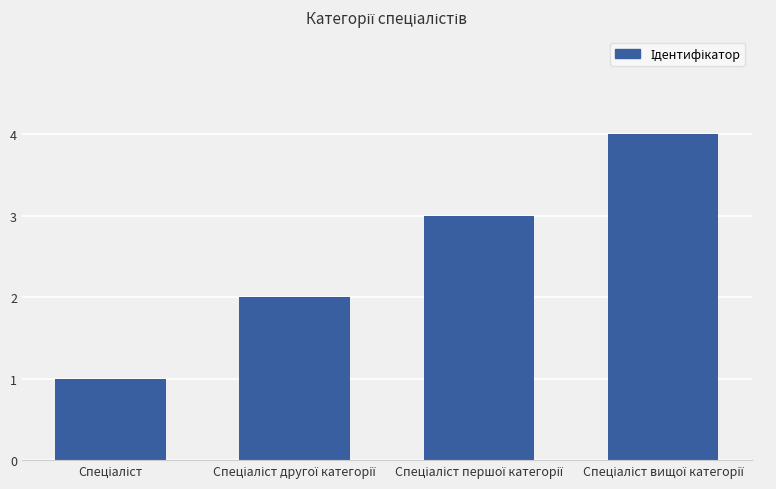

How many values are between 2 and 4?

3